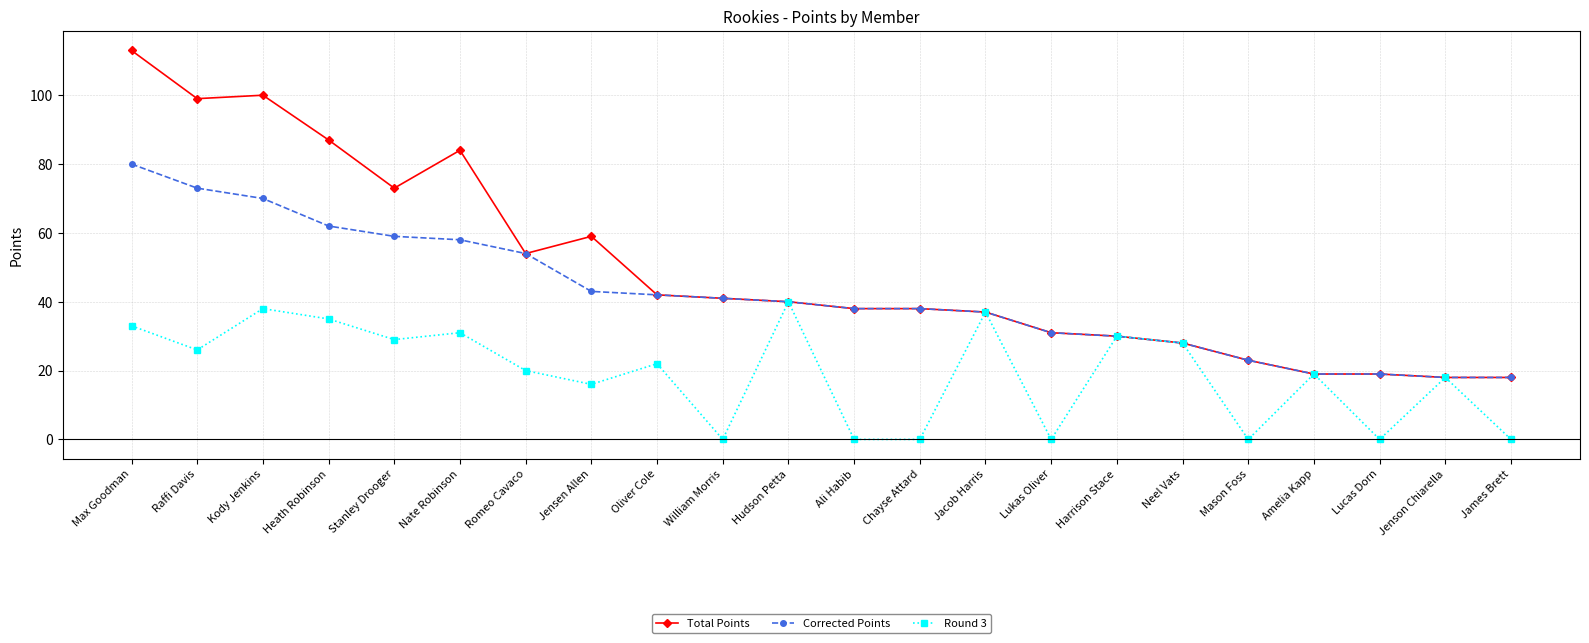

Which series has the largest total across all categories?

Total Points